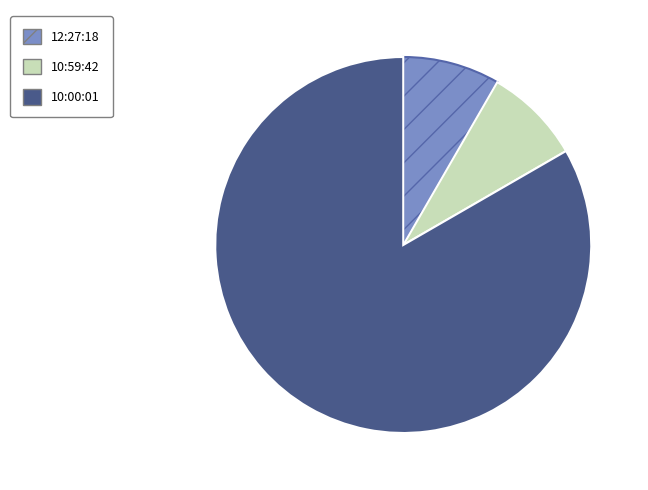

Is it true that 10:00:01 is 83% of the pie?

True